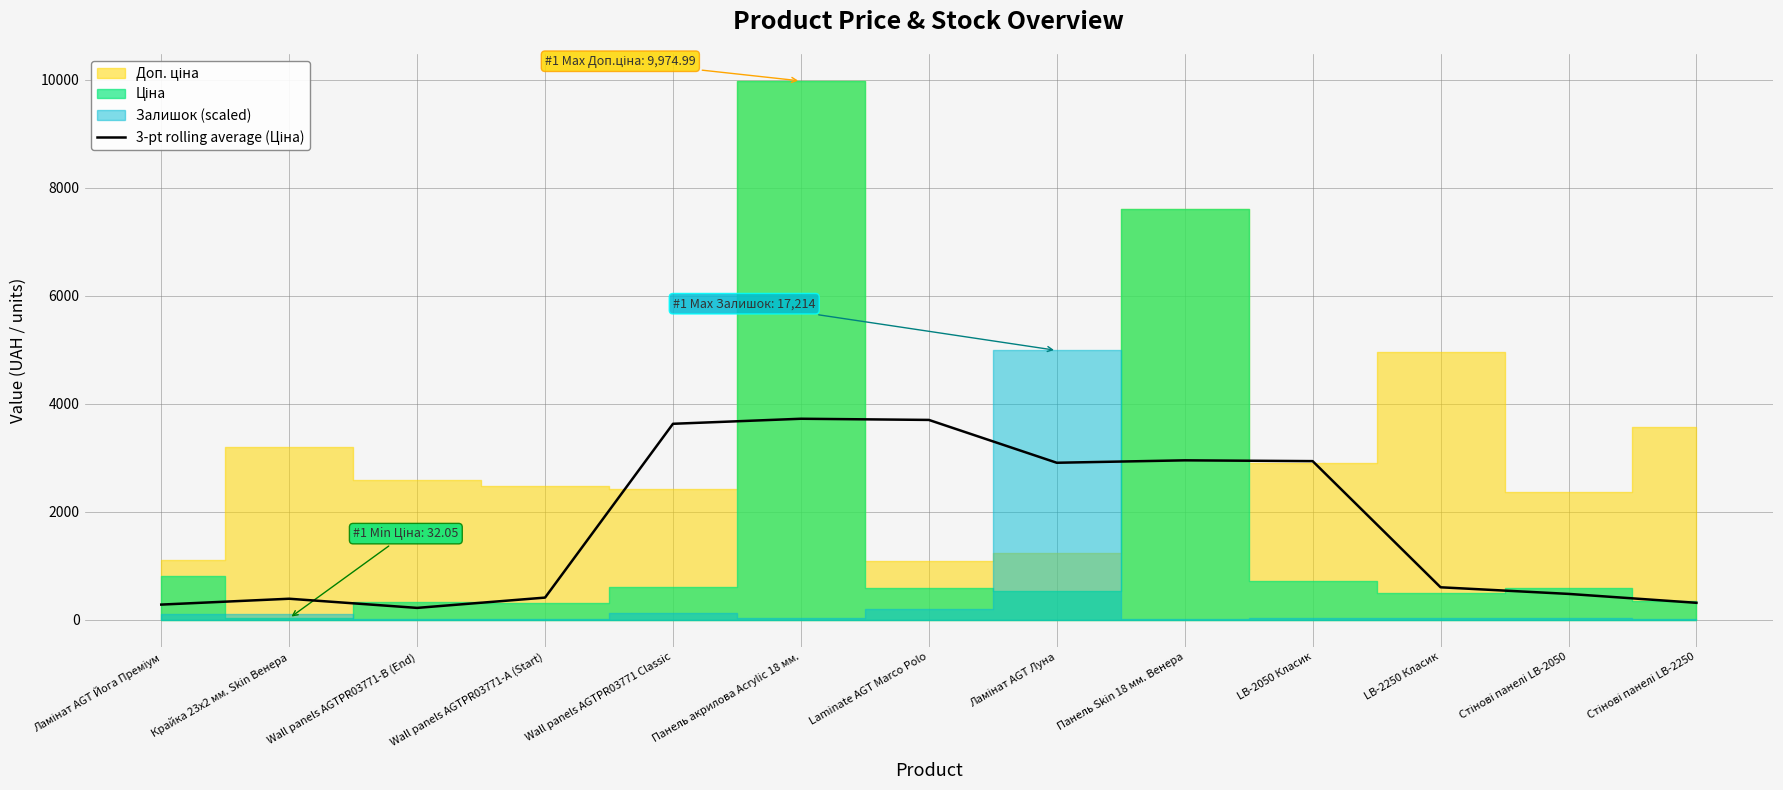

Where does the data first go above 603?

Wall panels AGTPR03771 Classic